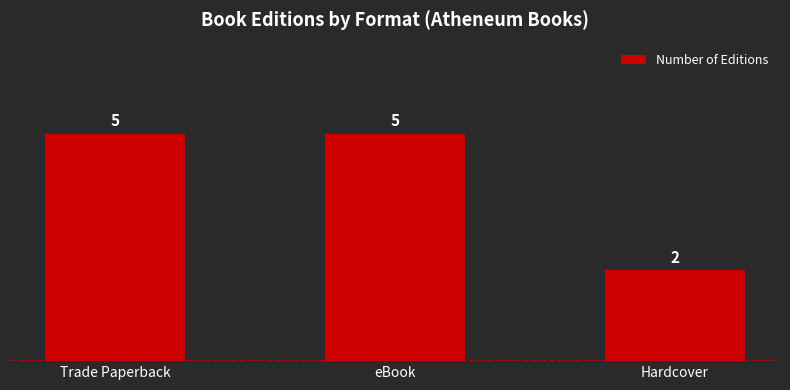

Are the bars grouped side by side (vs. stacked)?

No